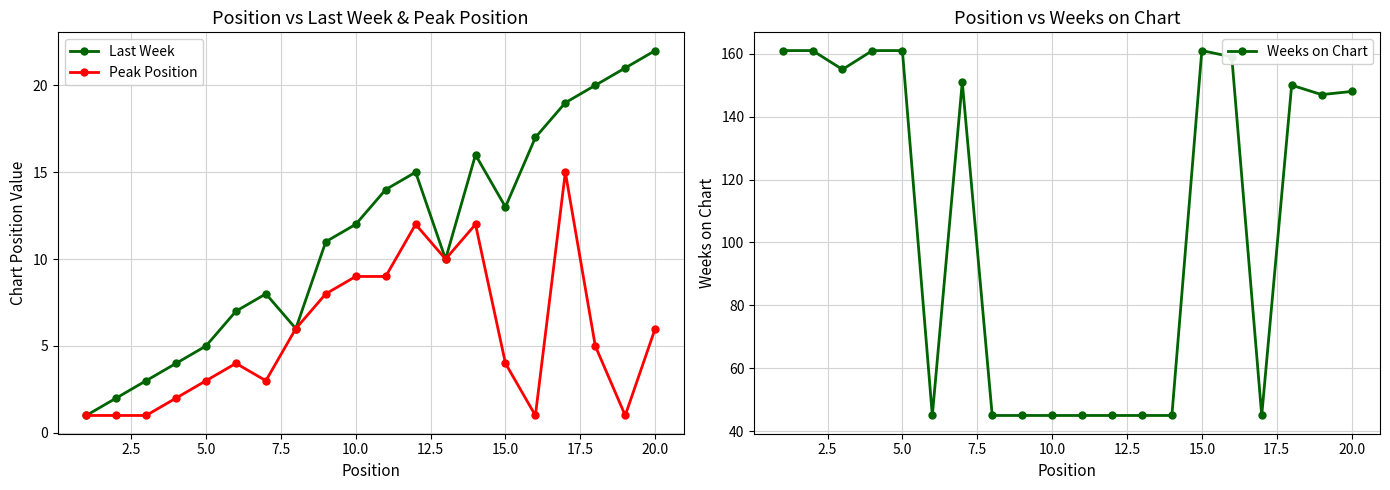

What is the value of the Peak Position point at the 12th from the left?

12